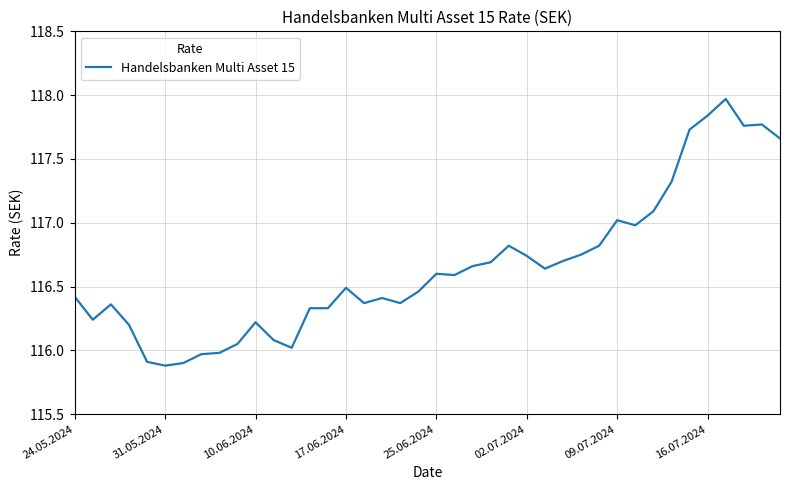

What is the minimum value shown in the chart?

115.9